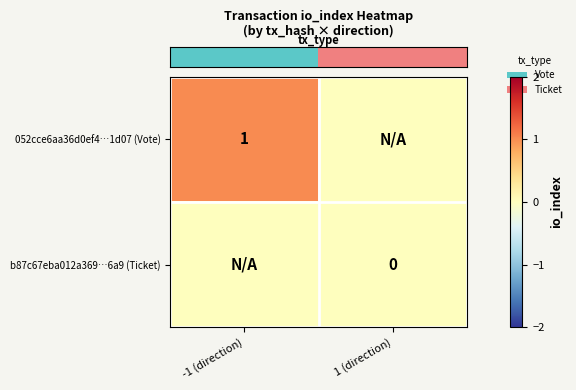

Which category has the highest value across all series?

-1 (direction)